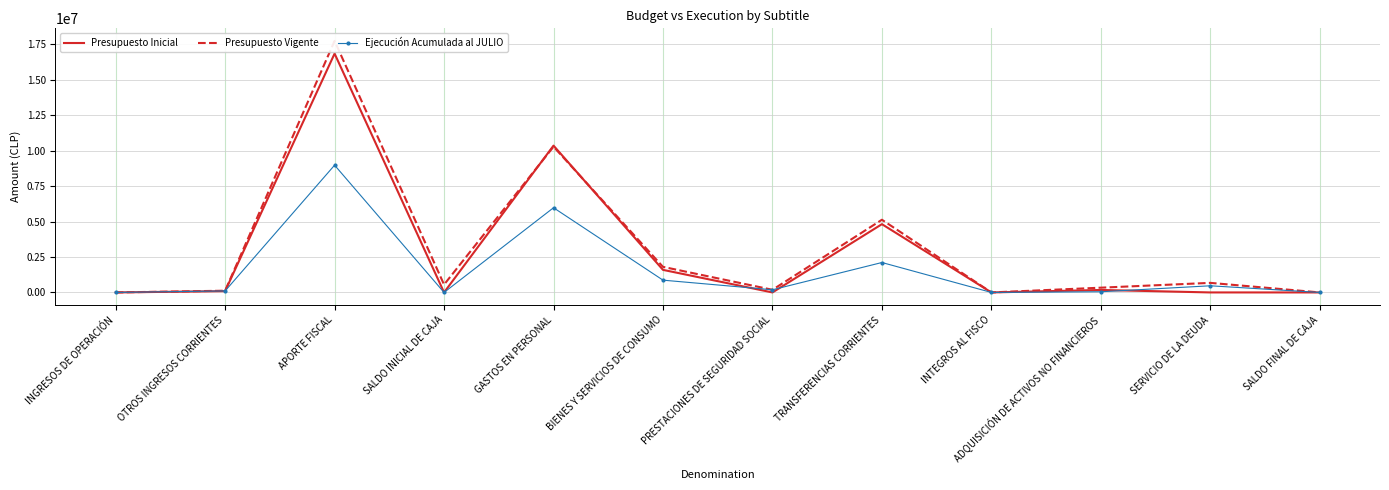

What is the difference between the second highest and second lowest values in the Ejecución Acumulada al JULIO series?

5973469